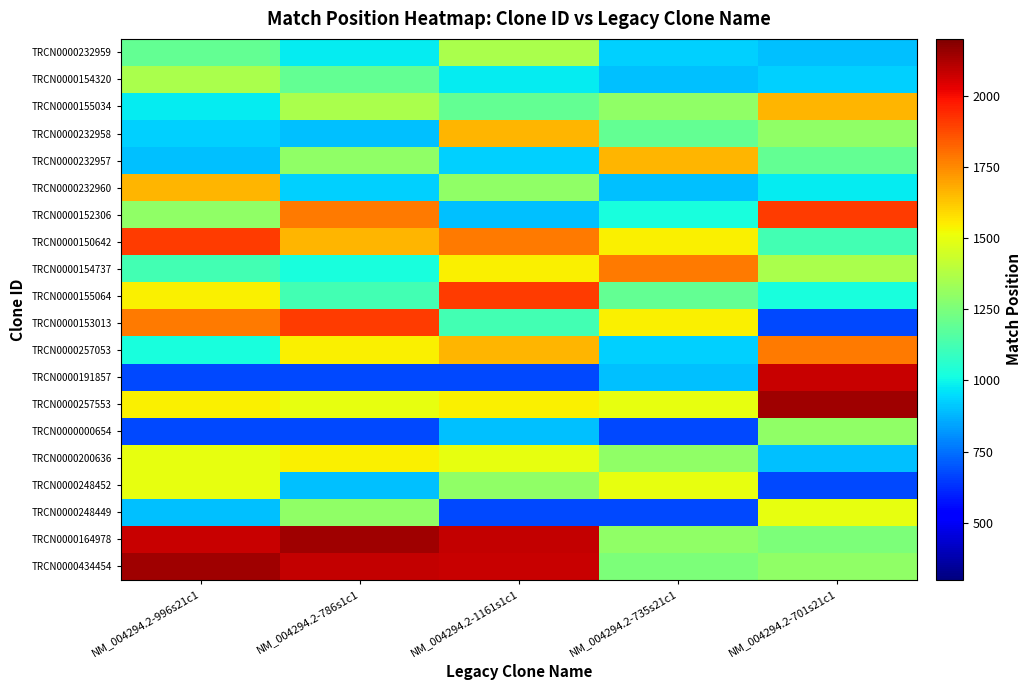

Reading left to right, what are all the values shown in this chart?

TRCN0000232959: NM_004294.2-996s21c1=1191	NM_004294.2-786s1c1=981	NM_004294.2-1161s1c1=1356	NM_004294.2-735s21c1=930	NM_004294.2-701s21c1=896
TRCN0000154320: NM_004294.2-996s21c1=1356	NM_004294.2-786s1c1=1191	NM_004294.2-1161s1c1=981	NM_004294.2-735s21c1=896	NM_004294.2-701s21c1=930
TRCN0000155034: NM_004294.2-996s21c1=981	NM_004294.2-786s1c1=1356	NM_004294.2-1161s1c1=1191	NM_004294.2-735s21c1=1301	NM_004294.2-701s21c1=1664
TRCN0000232958: NM_004294.2-996s21c1=930	NM_004294.2-786s1c1=896	NM_004294.2-1161s1c1=1664	NM_004294.2-735s21c1=1191	NM_004294.2-701s21c1=1301
TRCN0000232957: NM_004294.2-996s21c1=896	NM_004294.2-786s1c1=1301	NM_004294.2-1161s1c1=930	NM_004294.2-735s21c1=1664	NM_004294.2-701s21c1=1191
TRCN0000232960: NM_004294.2-996s21c1=1664	NM_004294.2-786s1c1=930	NM_004294.2-1161s1c1=1301	NM_004294.2-735s21c1=896	NM_004294.2-701s21c1=981
TRCN0000152306: NM_004294.2-996s21c1=1301	NM_004294.2-786s1c1=1779	NM_004294.2-1161s1c1=896	NM_004294.2-735s21c1=1021	NM_004294.2-701s21c1=1906
TRCN0000150642: NM_004294.2-996s21c1=1906	NM_004294.2-786s1c1=1664	NM_004294.2-1161s1c1=1779	NM_004294.2-735s21c1=1543	NM_004294.2-701s21c1=1117
TRCN0000154737: NM_004294.2-996s21c1=1117	NM_004294.2-786s1c1=1021	NM_004294.2-1161s1c1=1543	NM_004294.2-735s21c1=1779	NM_004294.2-701s21c1=1356
TRCN0000155064: NM_004294.2-996s21c1=1543	NM_004294.2-786s1c1=1117	NM_004294.2-1161s1c1=1906	NM_004294.2-735s21c1=1191	NM_004294.2-701s21c1=1021
TRCN0000153013: NM_004294.2-996s21c1=1779	NM_004294.2-786s1c1=1906	NM_004294.2-1161s1c1=1117	NM_004294.2-735s21c1=1543	NM_004294.2-701s21c1=675
TRCN0000257053: NM_004294.2-996s21c1=1021	NM_004294.2-786s1c1=1543	NM_004294.2-1161s1c1=1664	NM_004294.2-735s21c1=930	NM_004294.2-701s21c1=1779
TRCN0000191857: NM_004294.2-996s21c1=675	NM_004294.2-786s1c1=675	NM_004294.2-1161s1c1=673	NM_004294.2-735s21c1=897	NM_004294.2-701s21c1=2075
TRCN0000257553: NM_004294.2-996s21c1=1540	NM_004294.2-786s1c1=1498	NM_004294.2-1161s1c1=1540	NM_004294.2-735s21c1=1498	NM_004294.2-701s21c1=2147
TRCN0000000654: NM_004294.2-996s21c1=673	NM_004294.2-786s1c1=673	NM_004294.2-1161s1c1=897	NM_004294.2-735s21c1=675	NM_004294.2-701s21c1=1300
TRCN0000200636: NM_004294.2-996s21c1=1498	NM_004294.2-786s1c1=1540	NM_004294.2-1161s1c1=1498	NM_004294.2-735s21c1=1300	NM_004294.2-701s21c1=897
TRCN0000248452: NM_004294.2-996s21c1=1498	NM_004294.2-786s1c1=897	NM_004294.2-1161s1c1=1300	NM_004294.2-735s21c1=1498	NM_004294.2-701s21c1=675
TRCN0000248449: NM_004294.2-996s21c1=897	NM_004294.2-786s1c1=1300	NM_004294.2-1161s1c1=675	NM_004294.2-735s21c1=673	NM_004294.2-701s21c1=1498
TRCN0000164978: NM_004294.2-996s21c1=2075	NM_004294.2-786s1c1=2147	NM_004294.2-1161s1c1=2086	NM_004294.2-735s21c1=1300	NM_004294.2-701s21c1=1257
TRCN0000434454: NM_004294.2-996s21c1=2147	NM_004294.2-786s1c1=2086	NM_004294.2-1161s1c1=2075	NM_004294.2-735s21c1=1257	NM_004294.2-701s21c1=1301